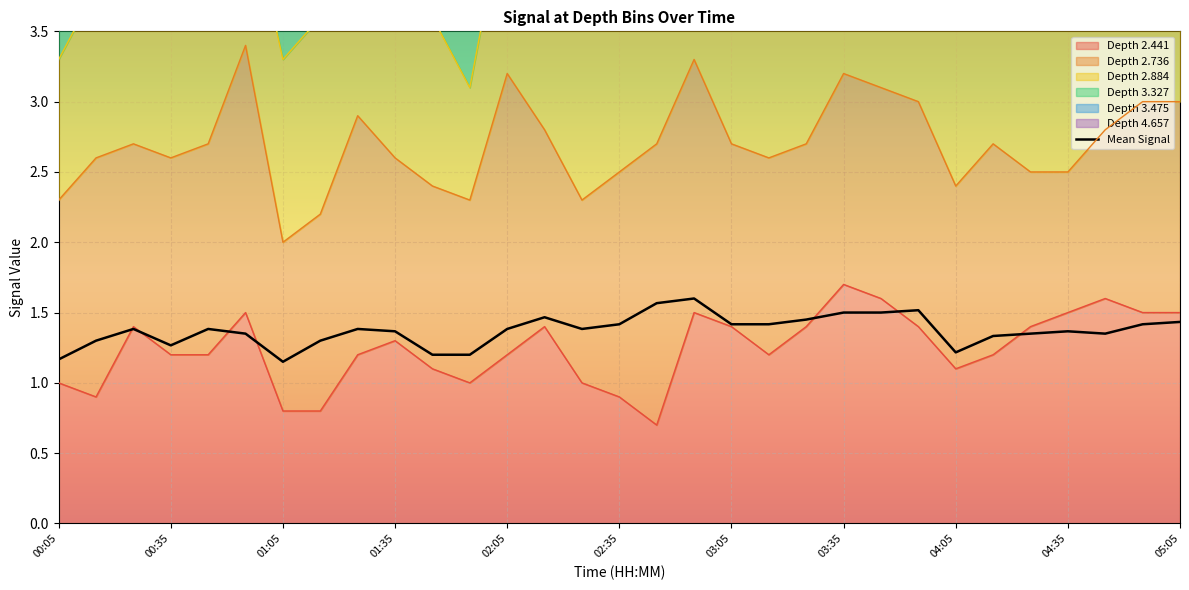

What is the difference between the maximum and minimum values?

0.4